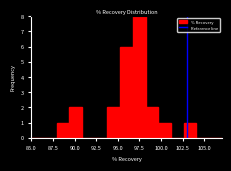

Read against the x-axis, roughly where is the centre of the tallest bar?

97.5